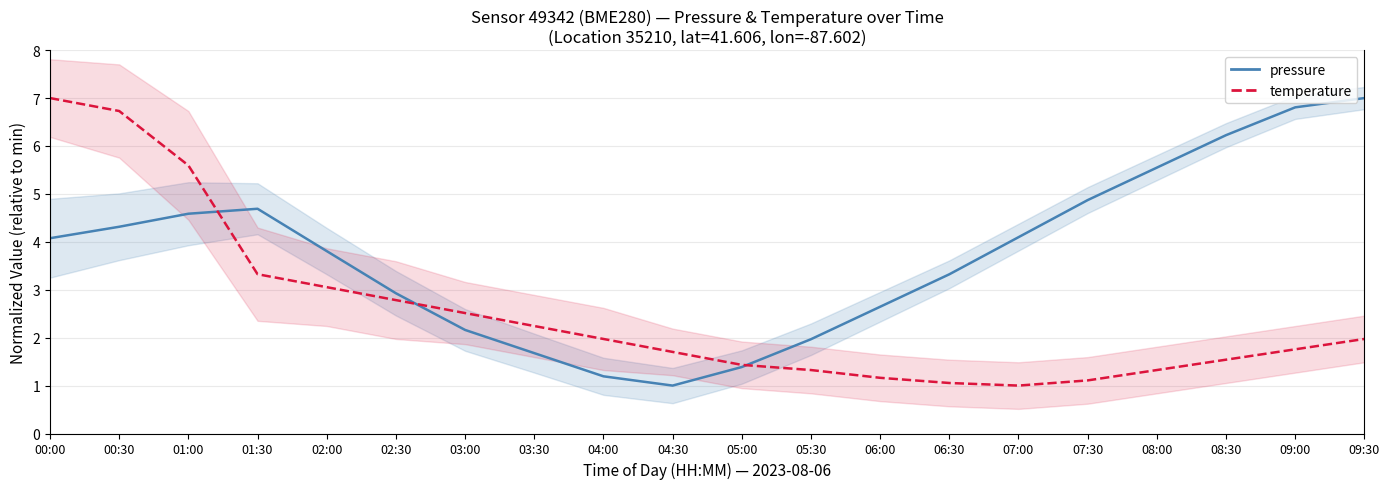

What is the greatest value displayed?

7.0